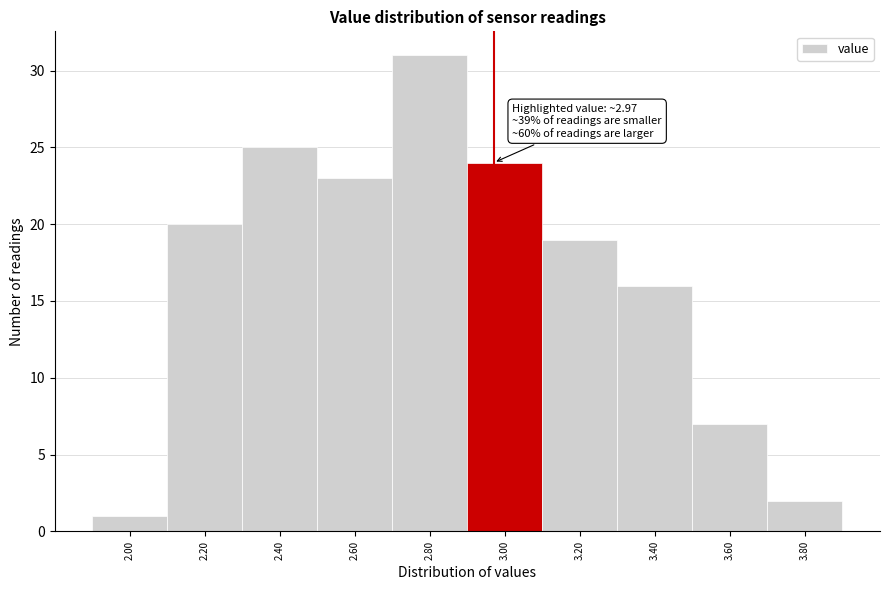

Over which range of the x-axis is the bar tallest?

2.7 to 2.9